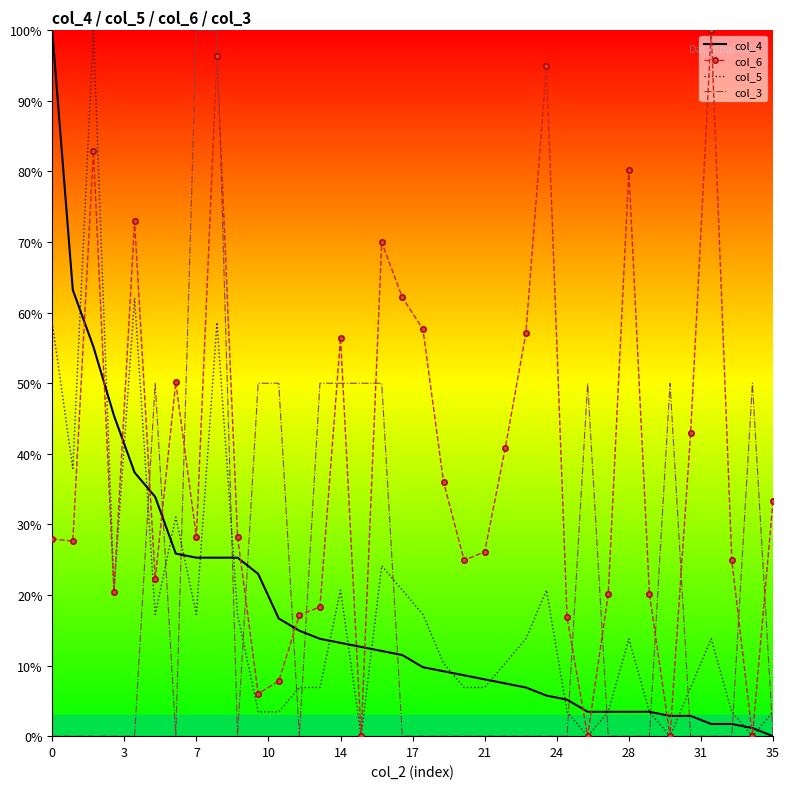

Which series has the largest total across all categories?

col_6